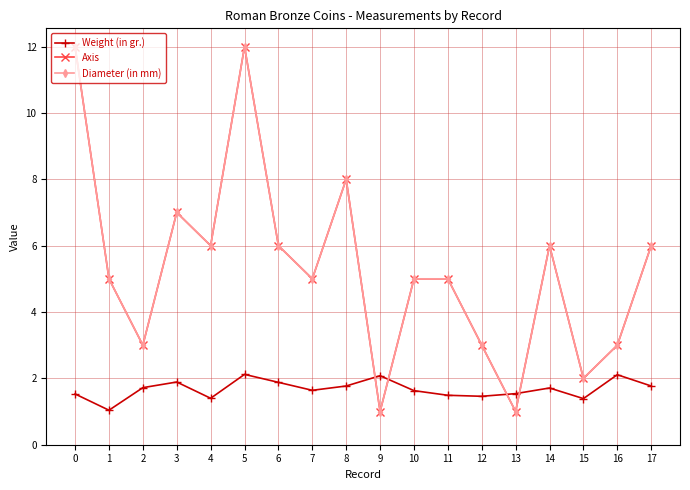

Does the chart display data point markers on the line(s)?

Yes